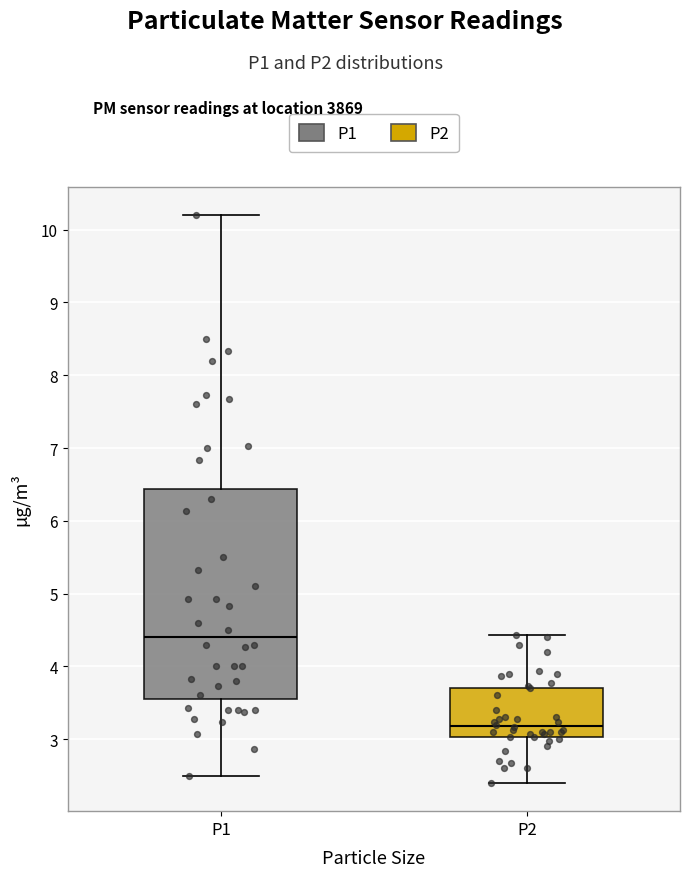

Reading left to right, read every box against the y-axis: the position of its median line, the range the box covers, and the ends of its whiskers. The values are not printed on the chart, so give them approximately, as read against the axis.

P1: median 4.4, box 3.6 to 6.4, whiskers 2.5 to 10.2
P2: median 3.2, box 3.0 to 3.7, whiskers 2.4 to 4.4